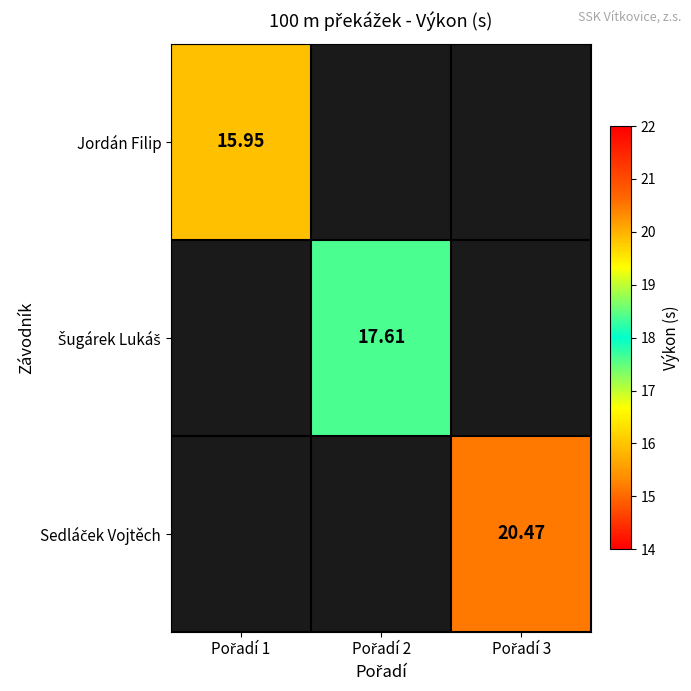

Is it true that Sedláček Vojtěch equals 34.0 at Pořadí 3?

False